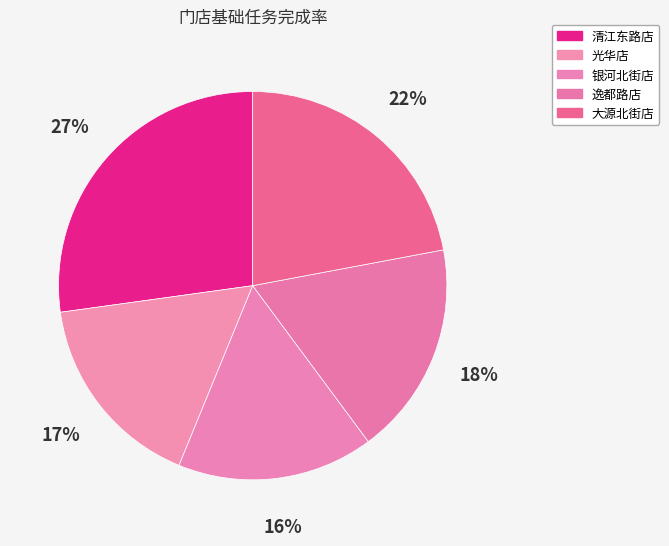

Is 清江东路店 the majority of the pie?

No